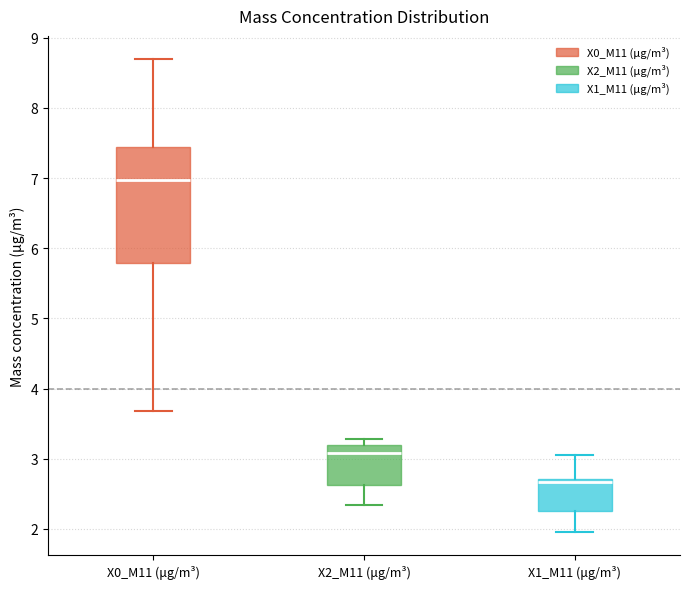

Which box has the lowest median line?

X1_M11 (μg/m³)